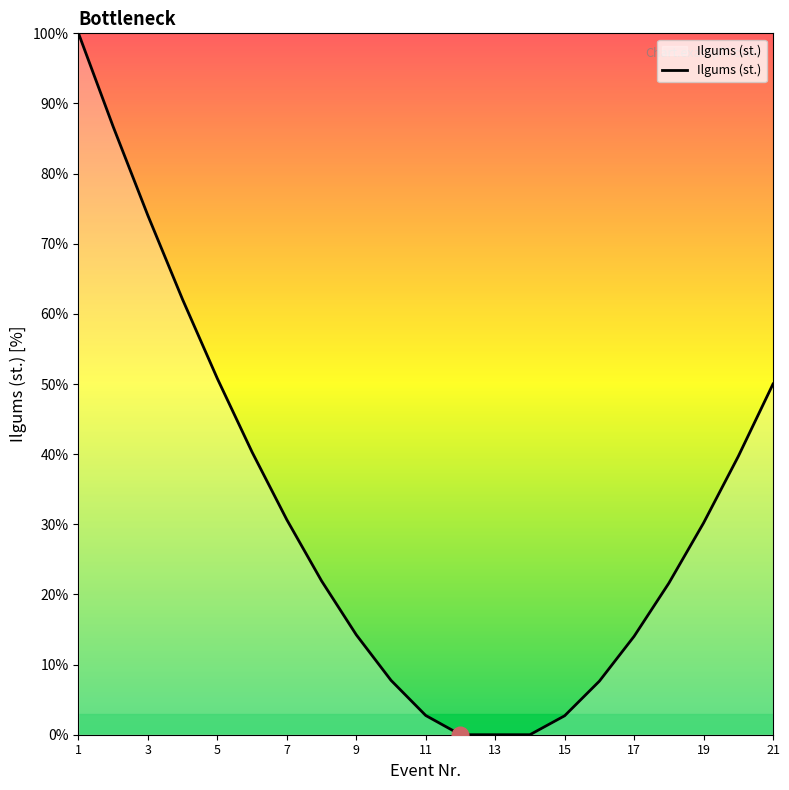

What is the maximum value shown in the chart?

100.0